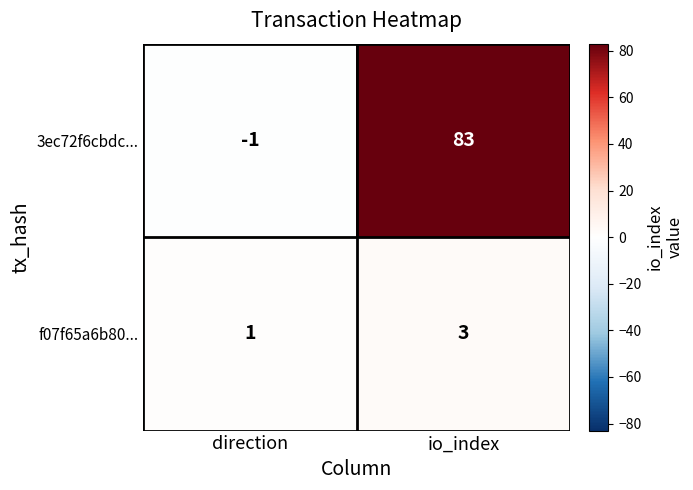

What is the spread (max minus min) of values at io_index?

80